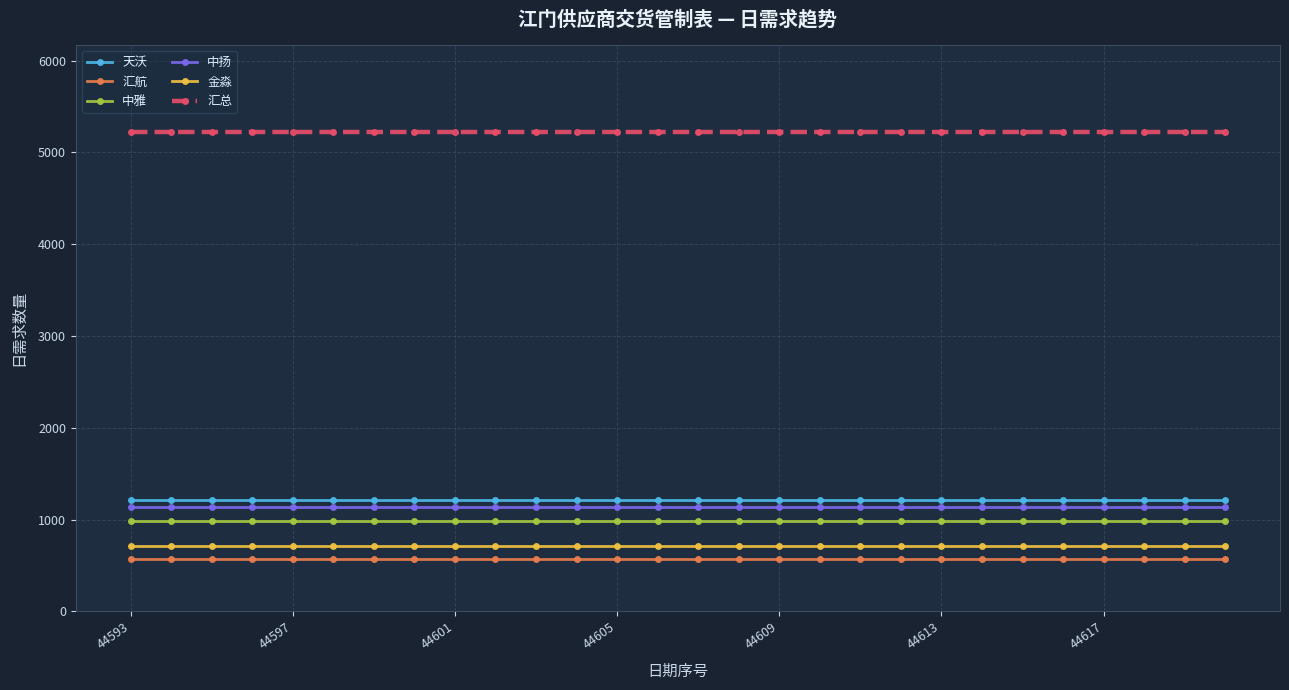

What is the average value of the 天沃 series?

1216